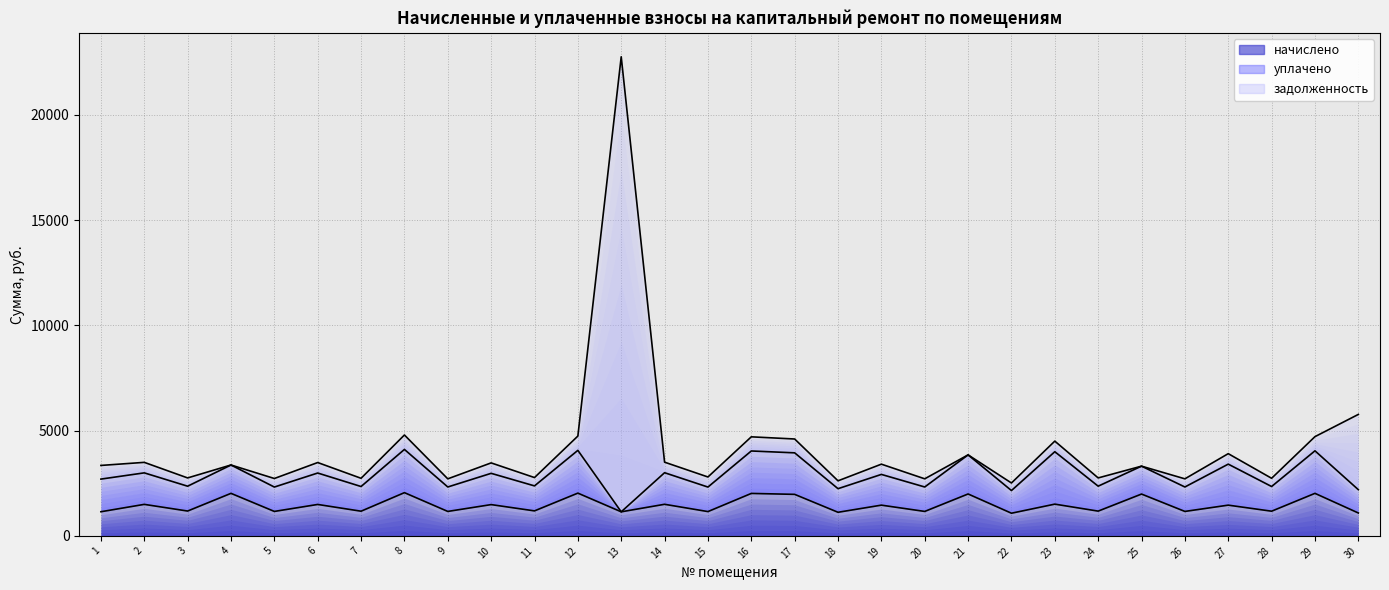

What is the sum of the задолженность values at 21 and 18?

6463.9